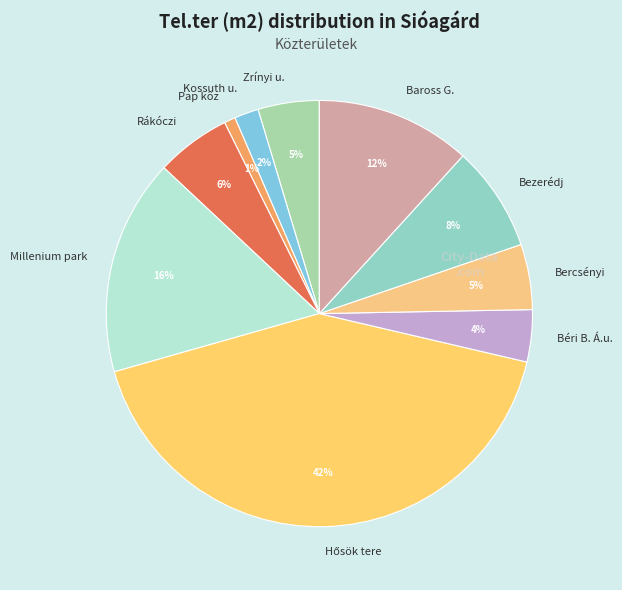

Do Pap köz and Millenium park together represent more than half of the pie?

No